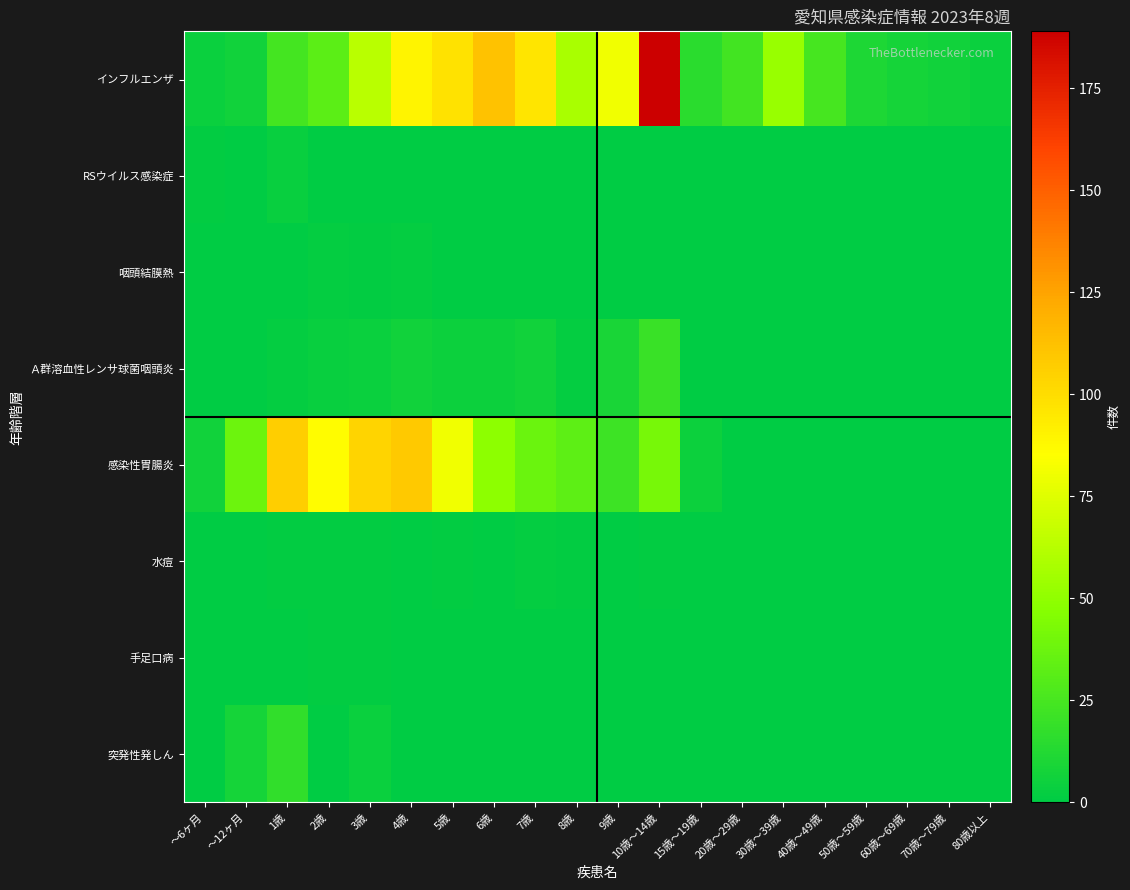

Which series has the largest range (max minus min)?

インフルエンザ